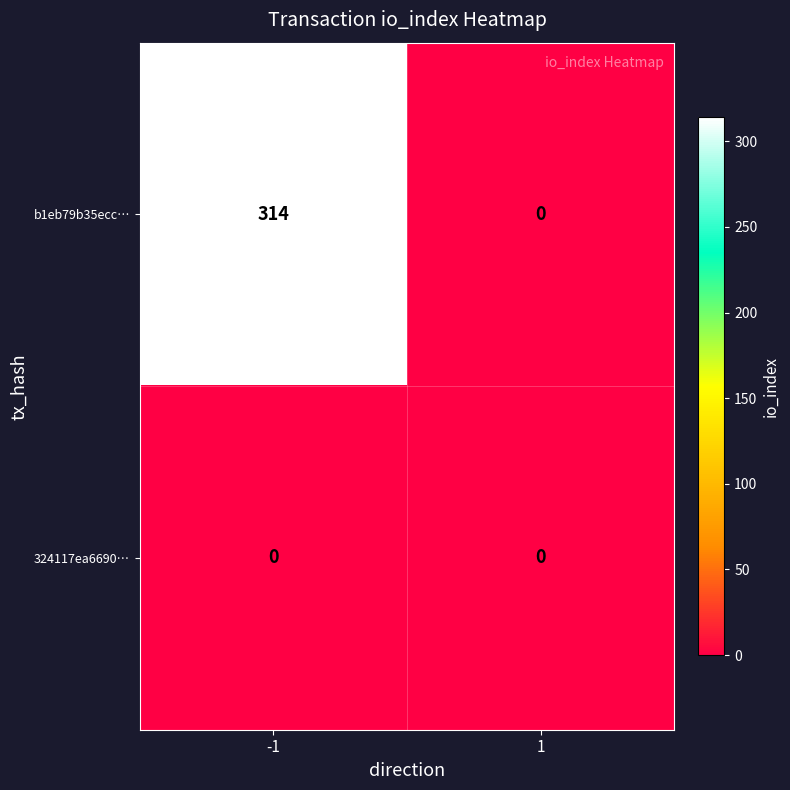

Reading left to right, what are all the values shown in this chart?

b1eb79b35ecc…: -1=314	1=0
324117ea6690…: -1=0	1=0